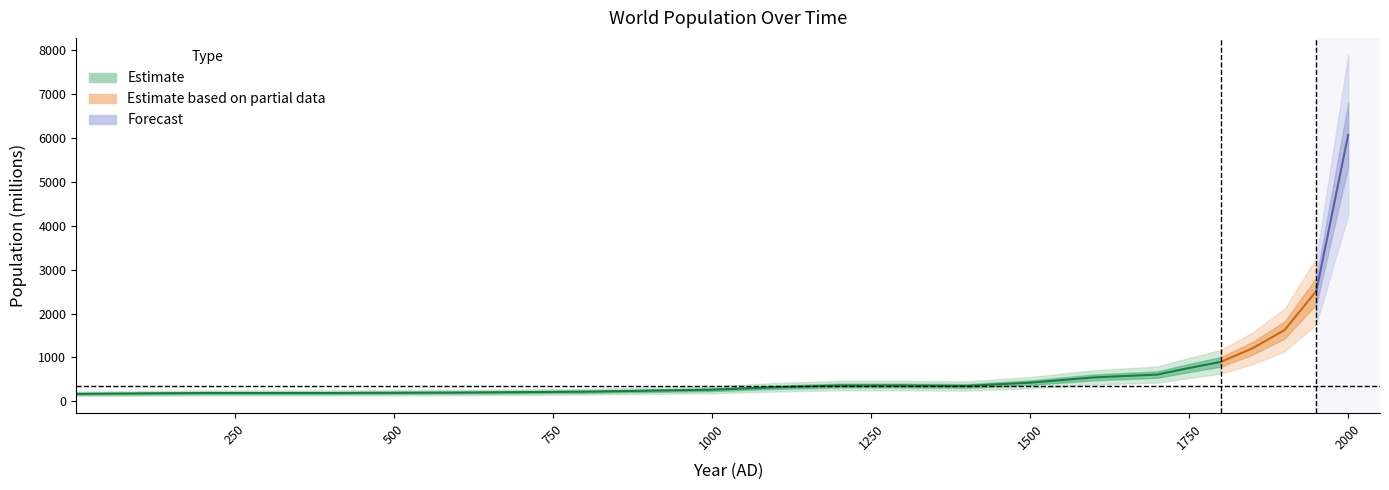

True or false: the data shows 282 at 1850.

False